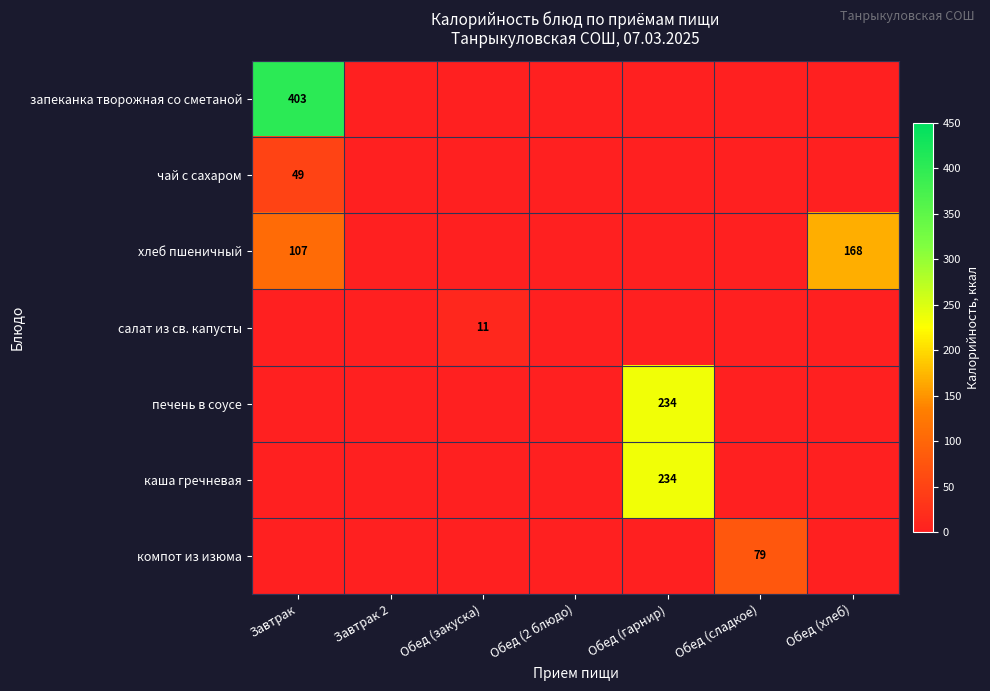

At which category is the sum across all series the highest?

Завтрак